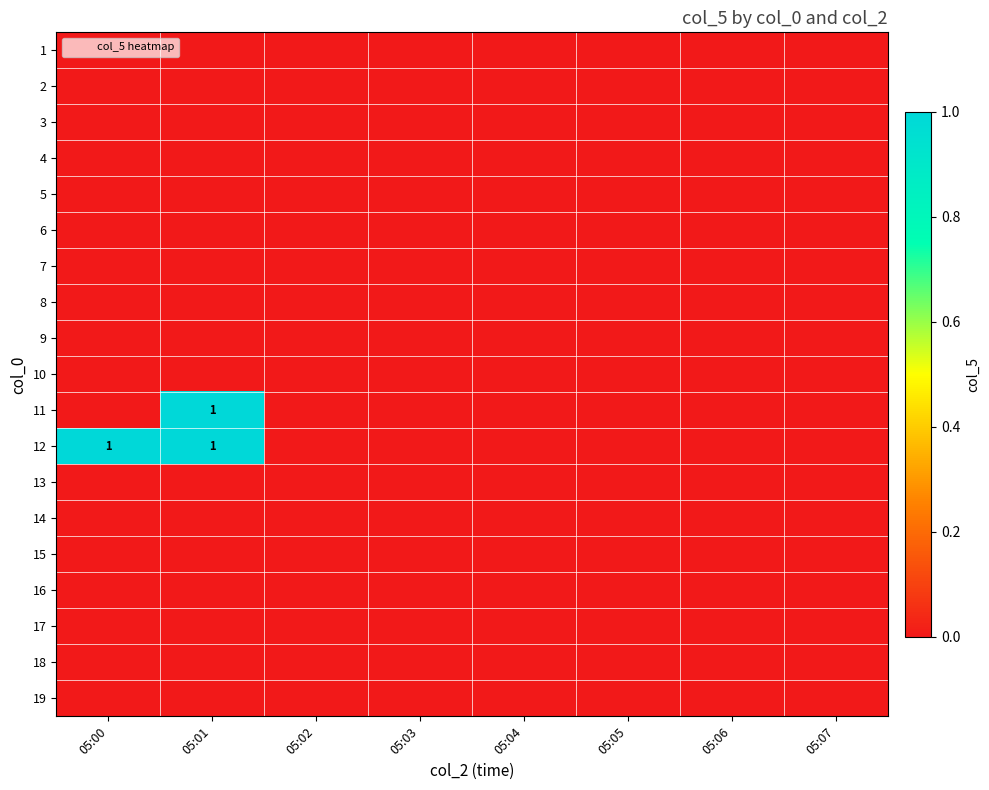

At which label does 1 reach its peak?

05:00